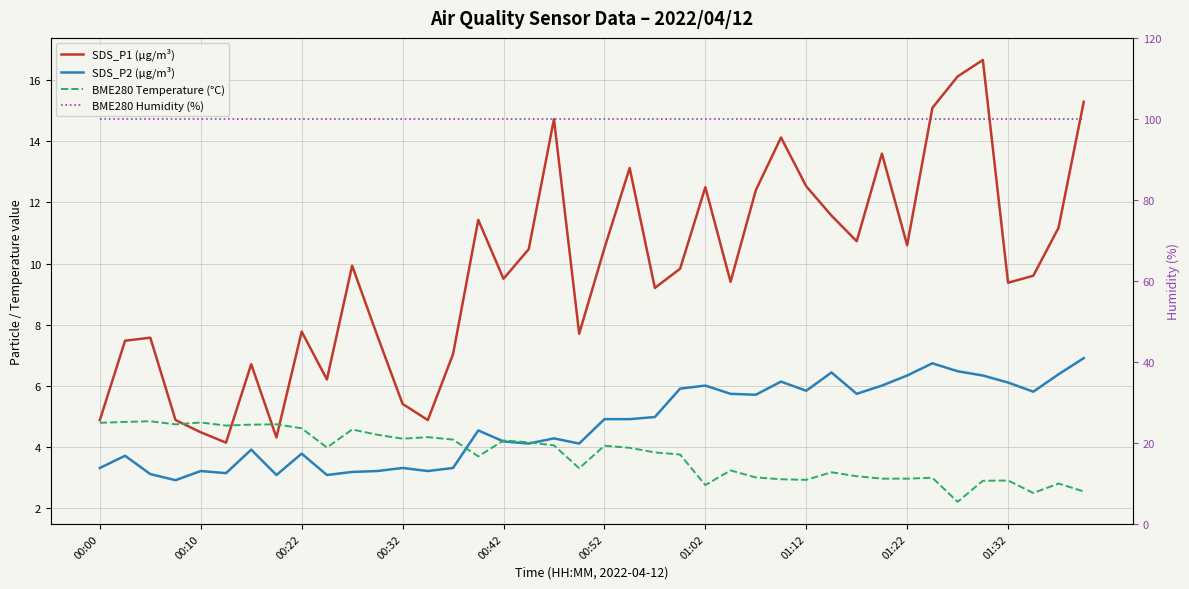

What is the difference between the maximum and second lowest values in the SDS_P1 (µg/m³) series?

12.4